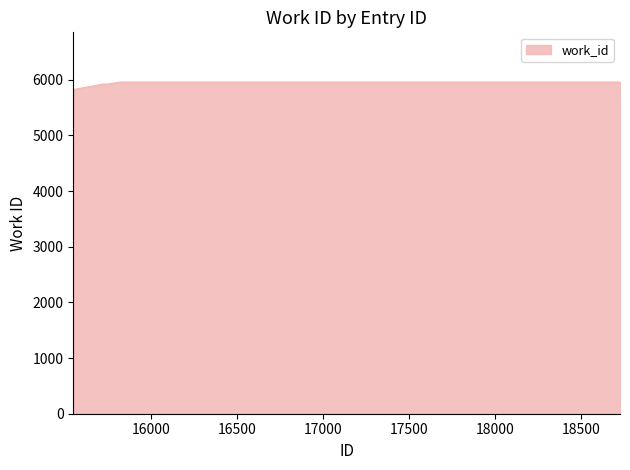

What is the smallest value displayed?

5826